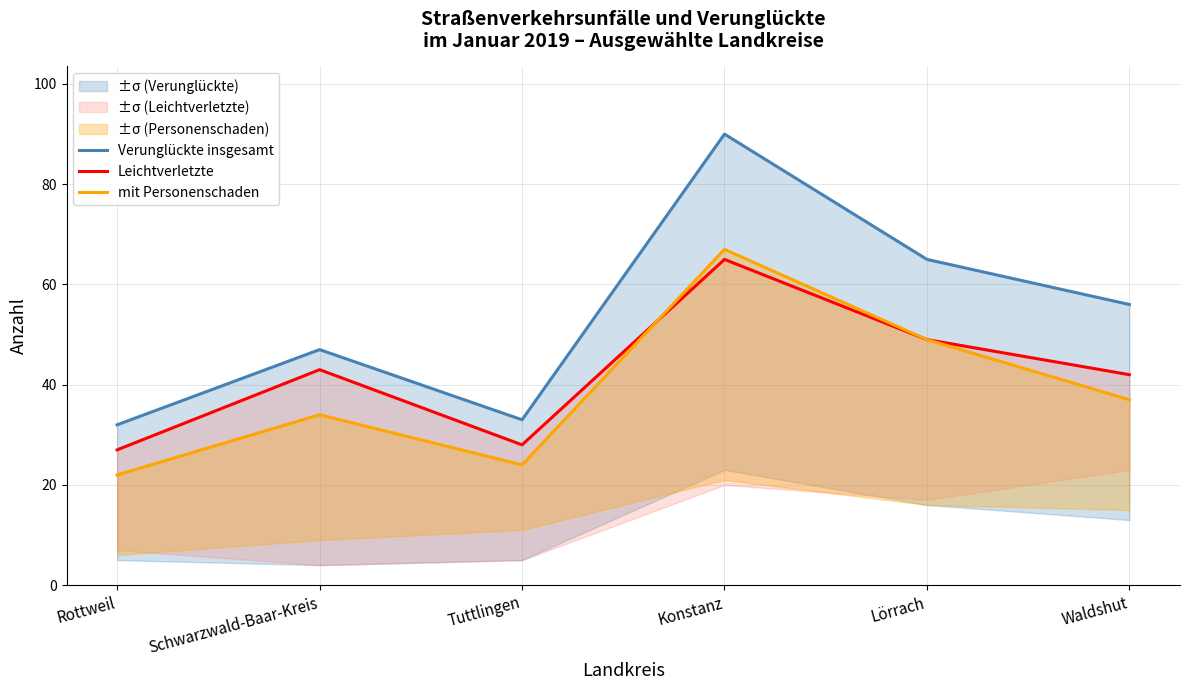

Which category has the highest value across all series?

Konstanz